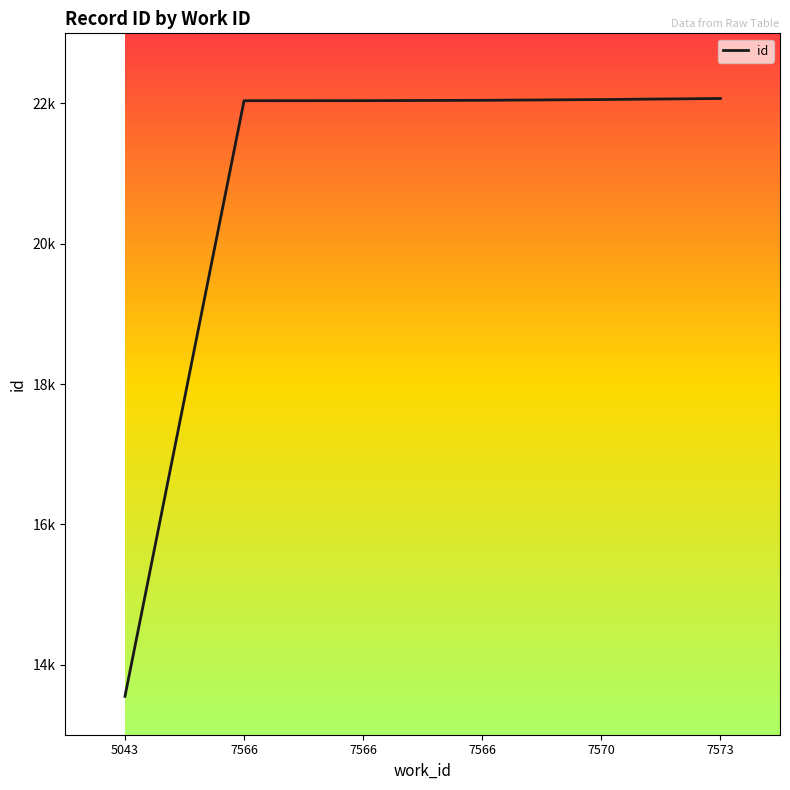

Does the chart display data point markers on the line(s)?

No